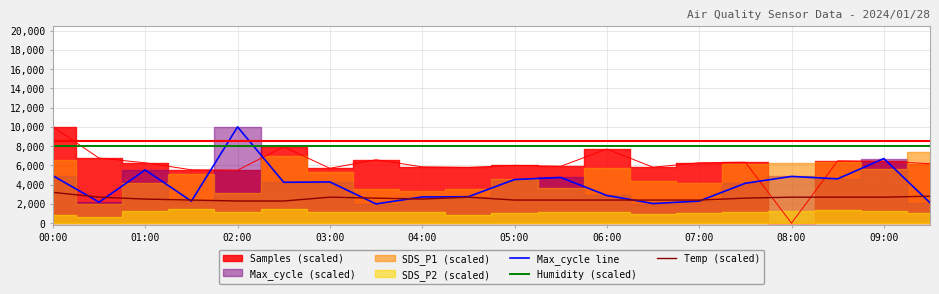

Does the chart display data point markers on the line(s)?

No